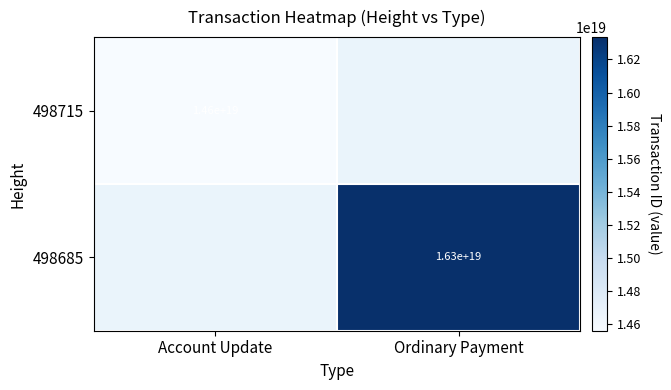

Is it true that 498685 equals 9546778888179996672 at Ordinary Payment?

False